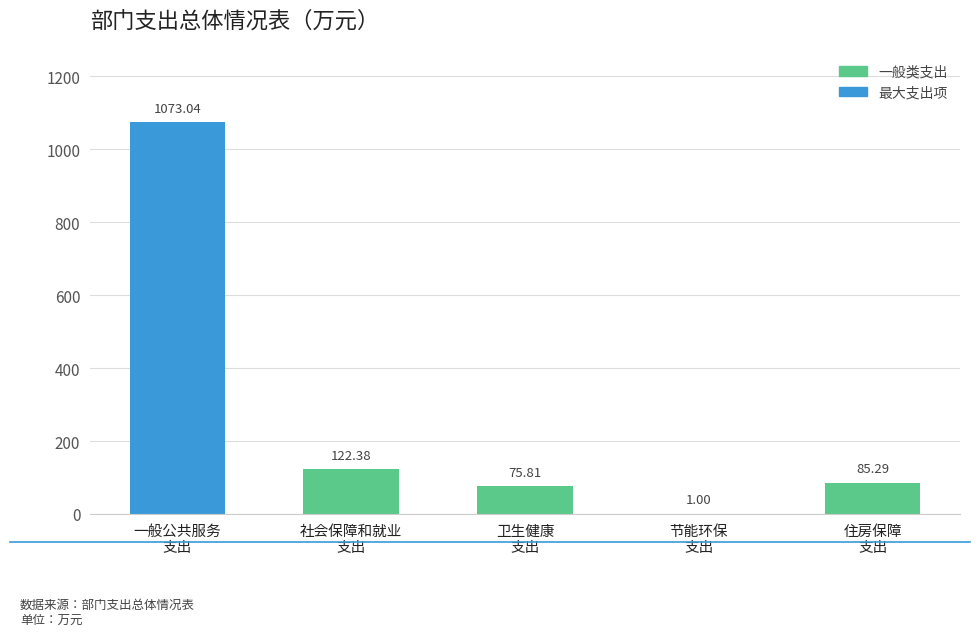

What is the sum of all values?

1357.5